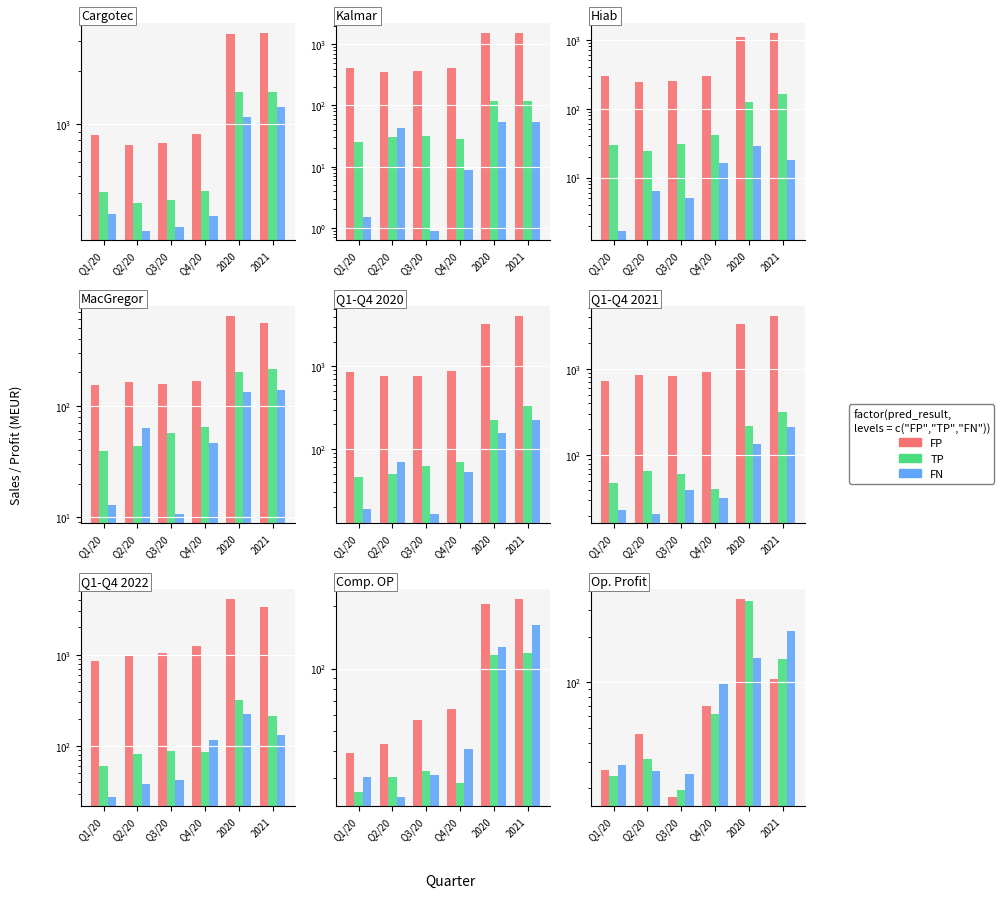

List the labels in order of FP value, largest first.

2020, 2021, Q4/20, Q2/20, Q1/20, Q3/20